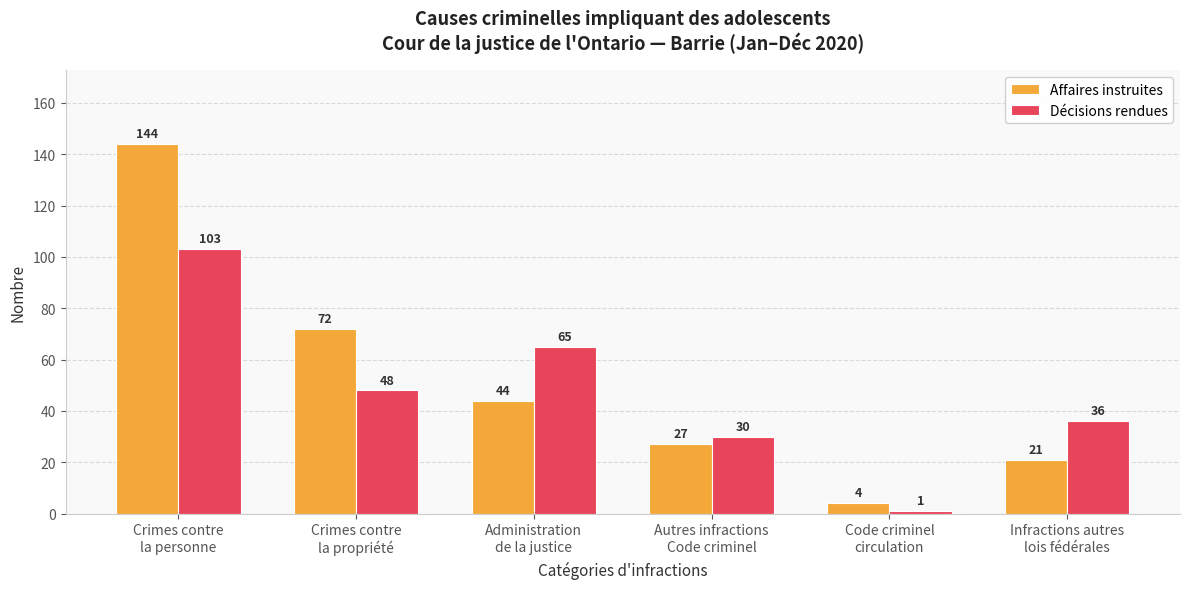

What is the sum of the Décisions rendues values at Crimes contre
la propriété and Crimes contre
la personne?

151